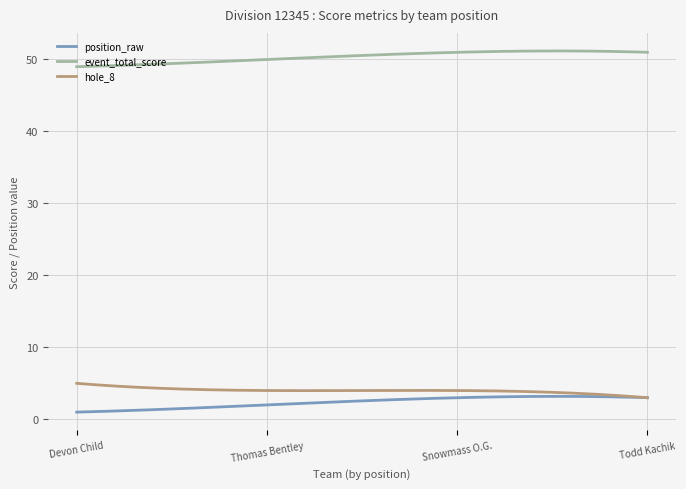

True or false: position_raw and event_total_score intersect in this chart.

False